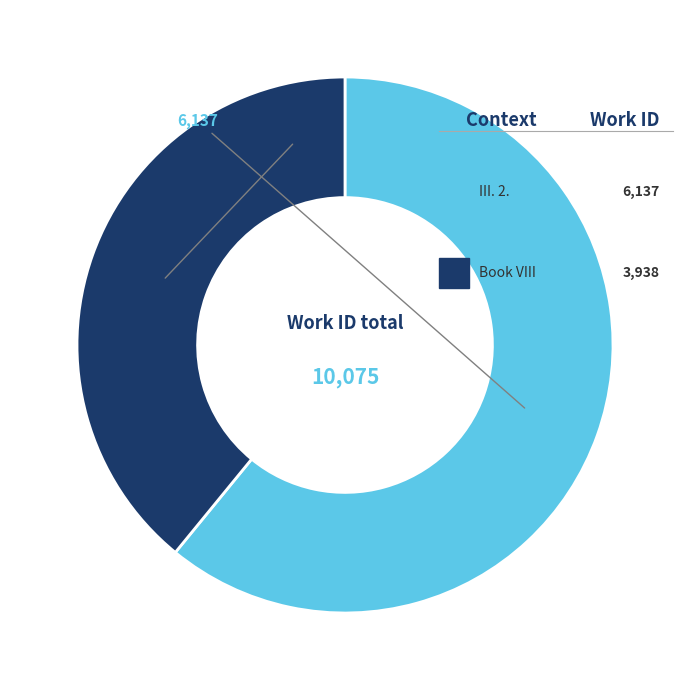

To the nearest percent, what is the average slice percentage?

50%